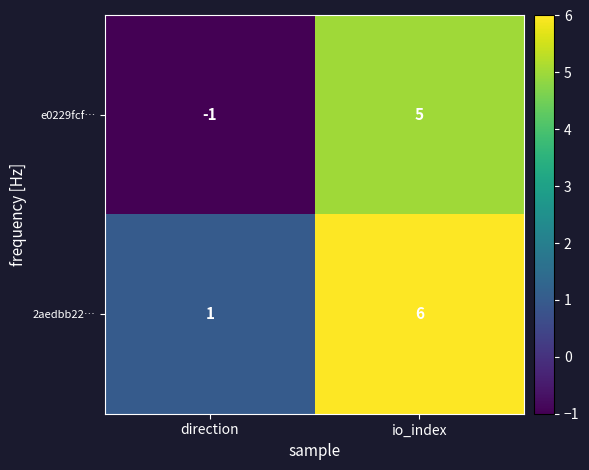

At how many categories does at least one series exceed 3?

1